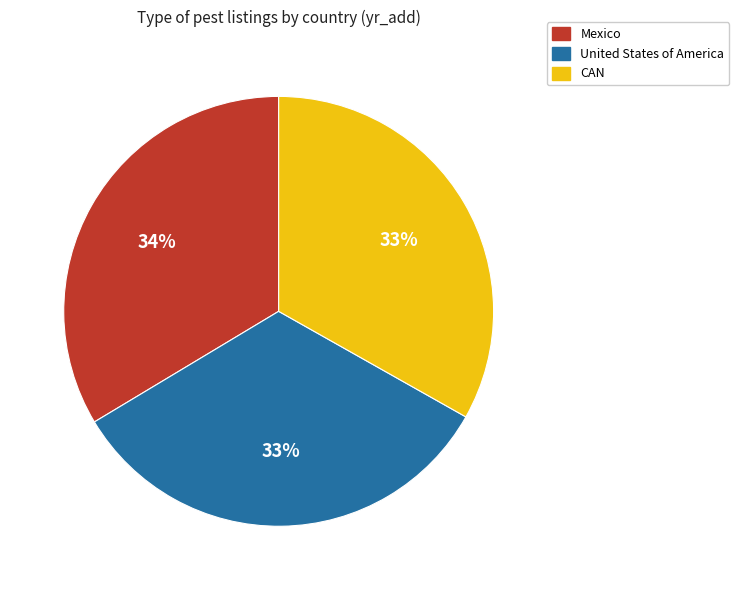

Is the sum of CAN and Mexico greater than half?

Yes